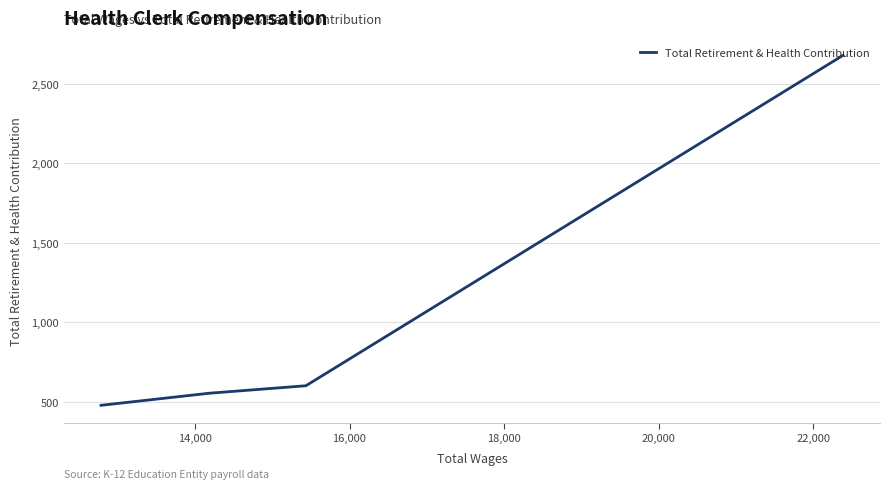

Is it true that the value at 18,000 is 227?

False